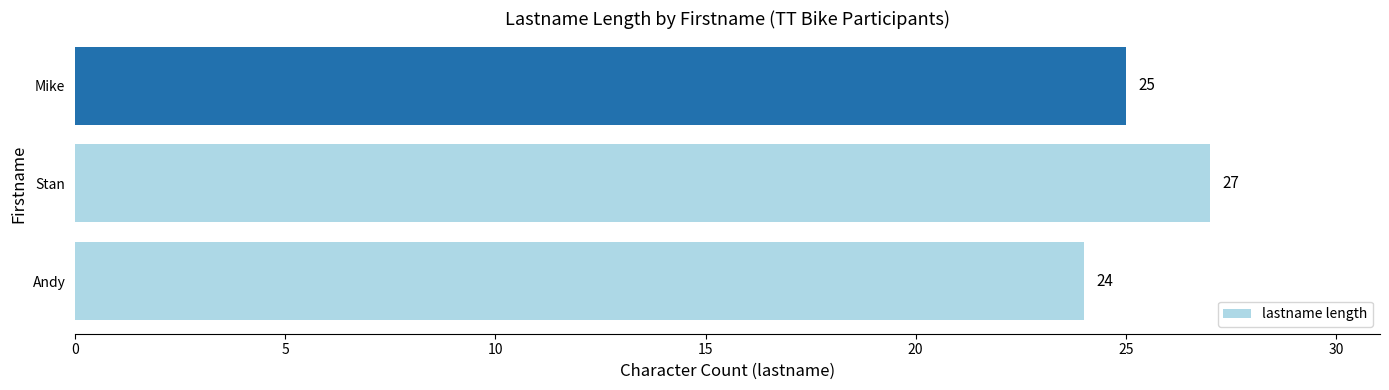

Reading bottom to top, list all the values displayed in this chart.

Andy=24	Stan=27	Mike=25